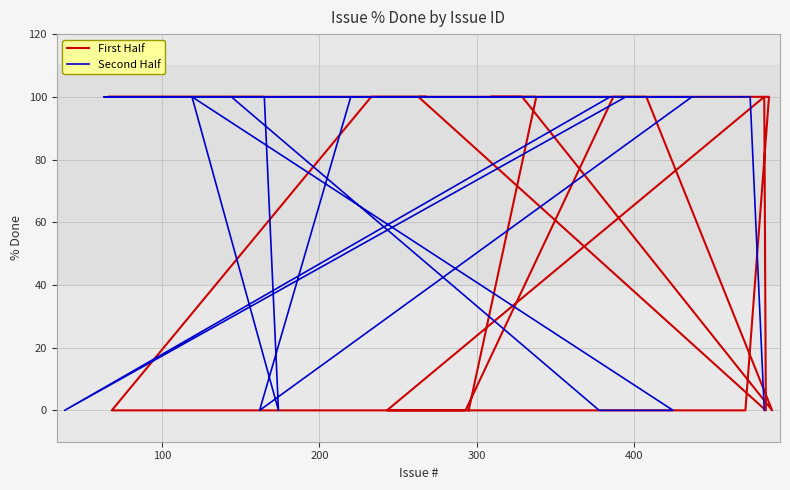

What is the difference between the second highest and minimum values in the First Half series?

100